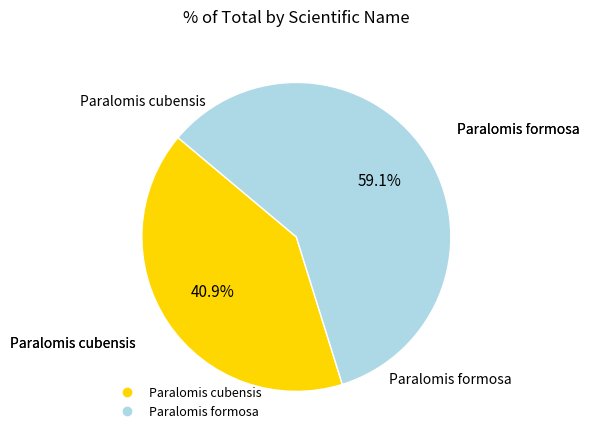

Which category accounts for the majority?

Paralomis formosa